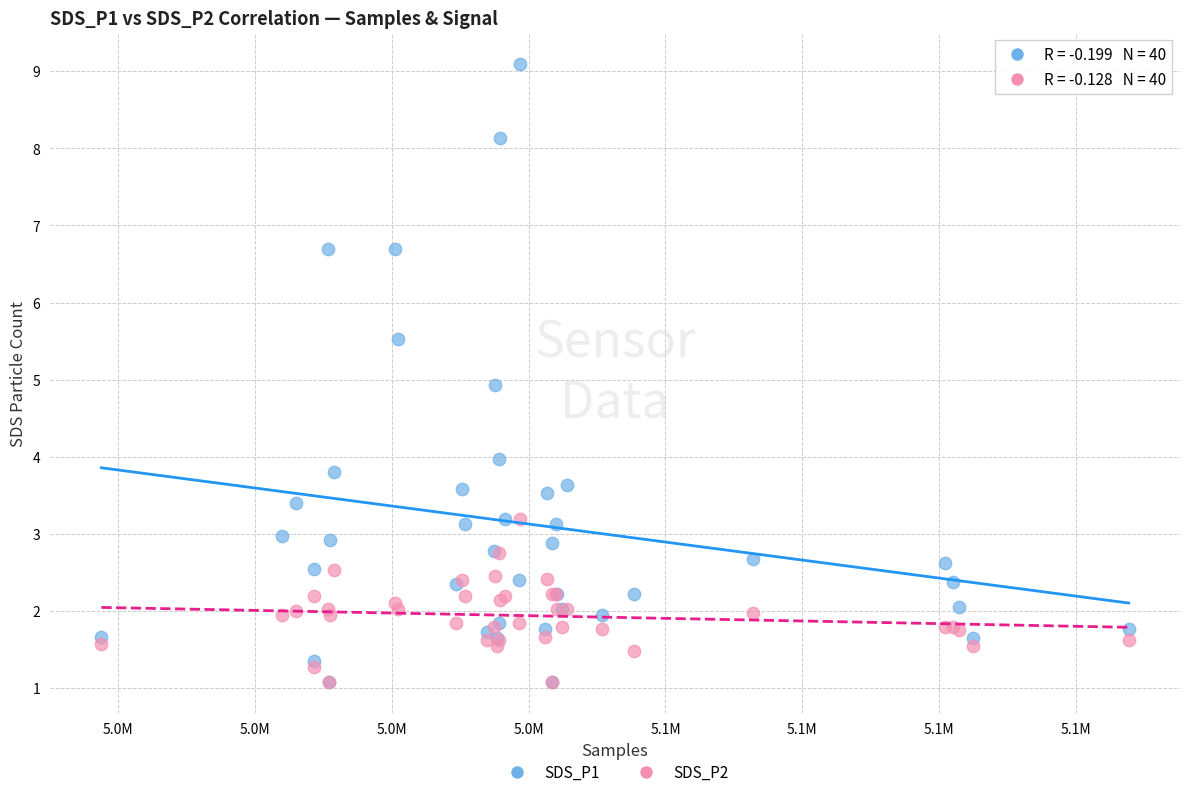

What are all the series names shown in the legend?

SDS_P1, SDS_P2